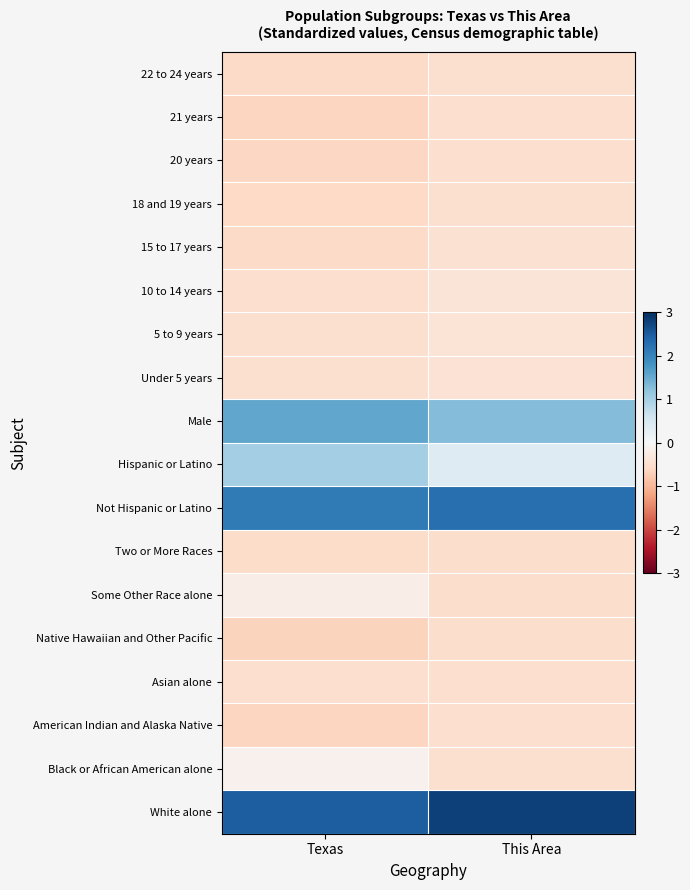

What is the greatest value displayed?

2.8